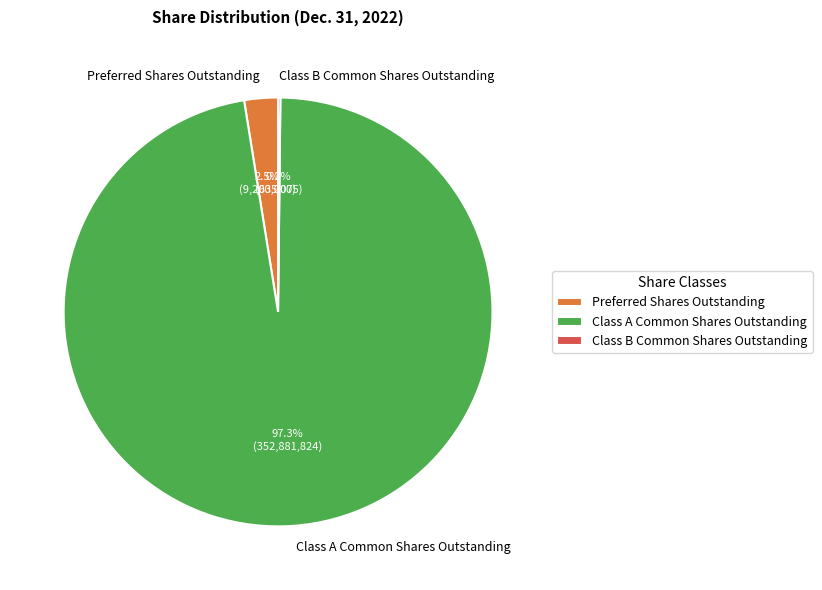

Which slice is the largest?

Class A Common Shares Outstanding